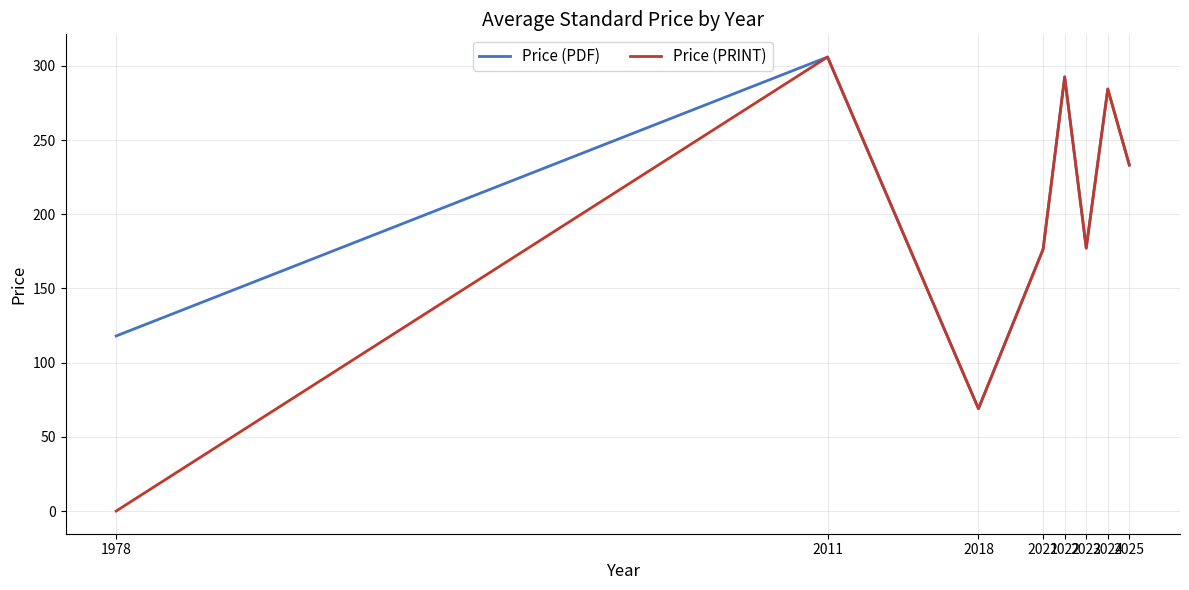

List the series in order of their overall mean, lowest first.

Price (PRINT), Price (PDF)